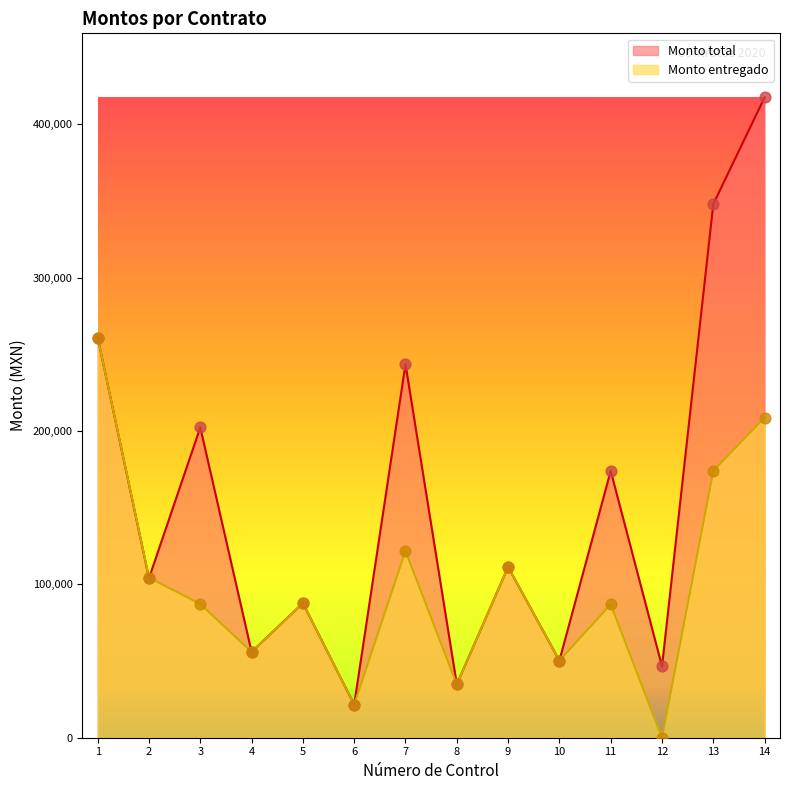

At which category is the sum across all series the highest?

14